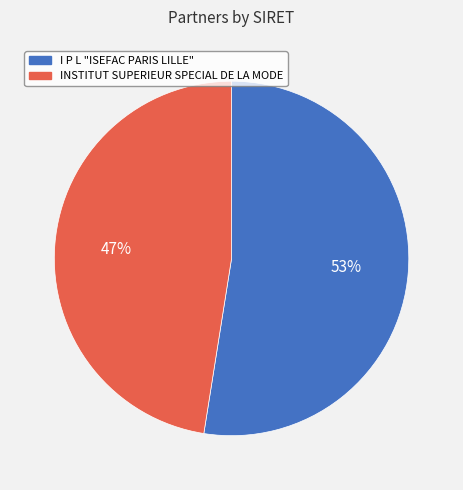

What percentage is the INSTITUT SUPERIEUR SPECIAL DE LA MODE slice, to the nearest percent?

47%